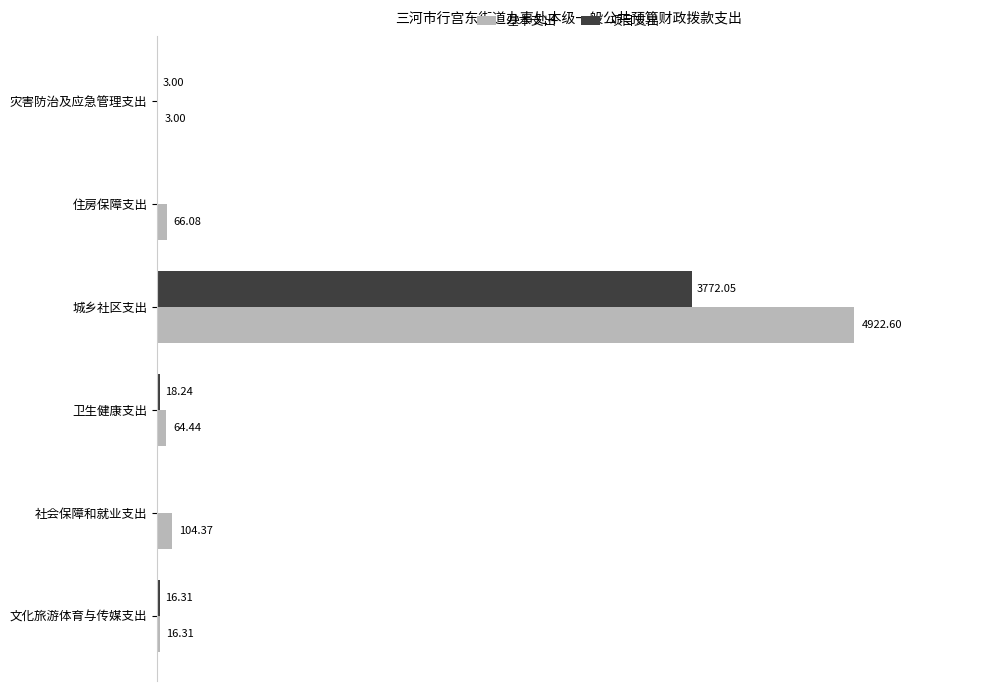

Between 文化旅游体育与传媒支出 and 卫生健康支出, which series saw the biggest shift?

基本支出